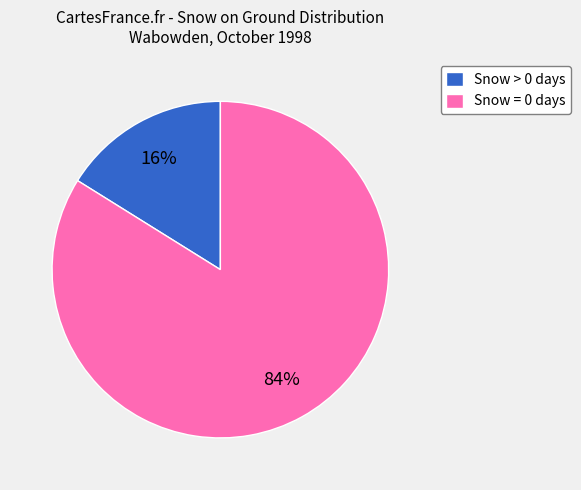

Is there any slice that represents more than half of the pie?

Yes